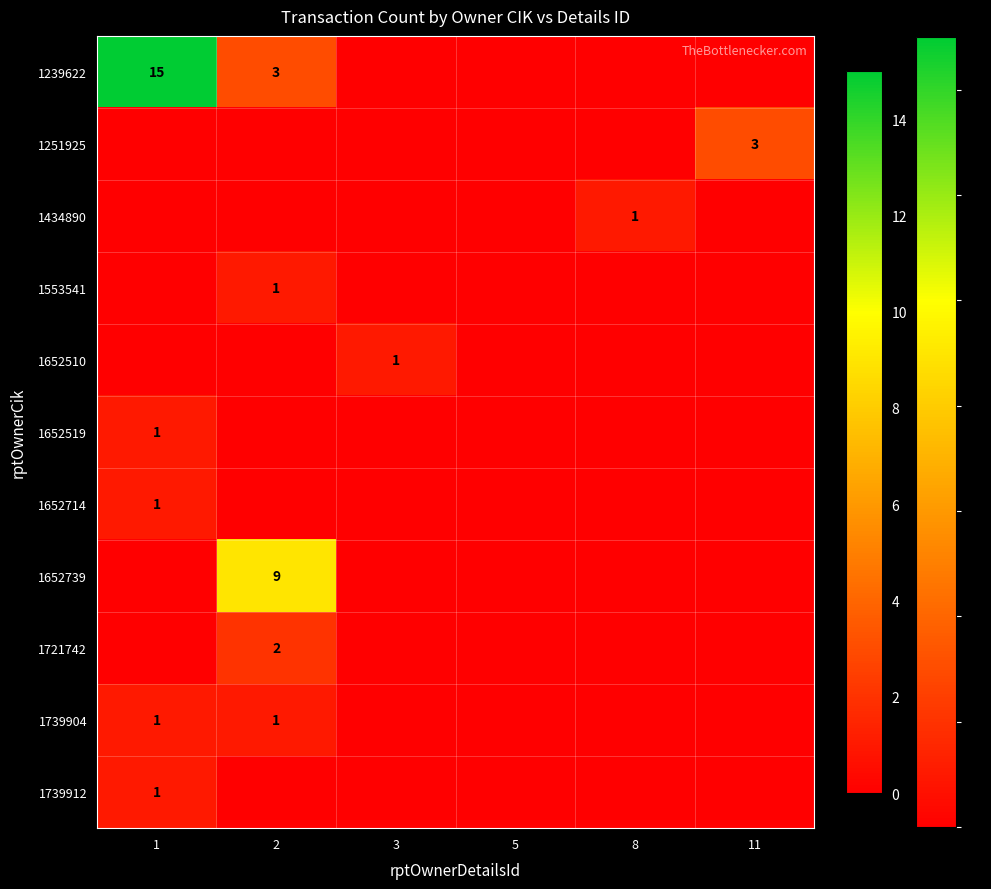

The value of 1739904 at 2 is 2. True or false?

False